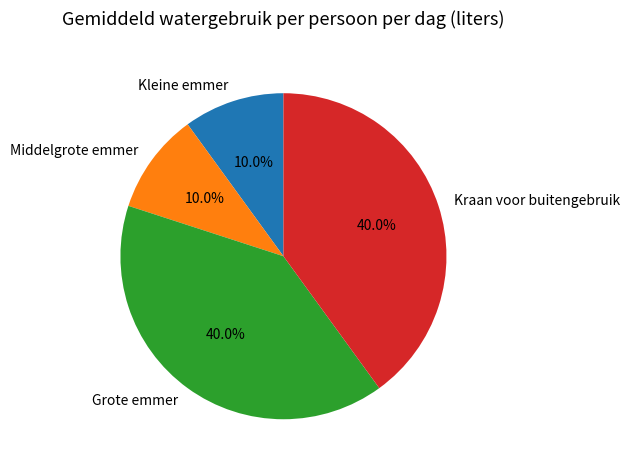

Does Kraan voor buitengebruik represent more than half of the total?

No